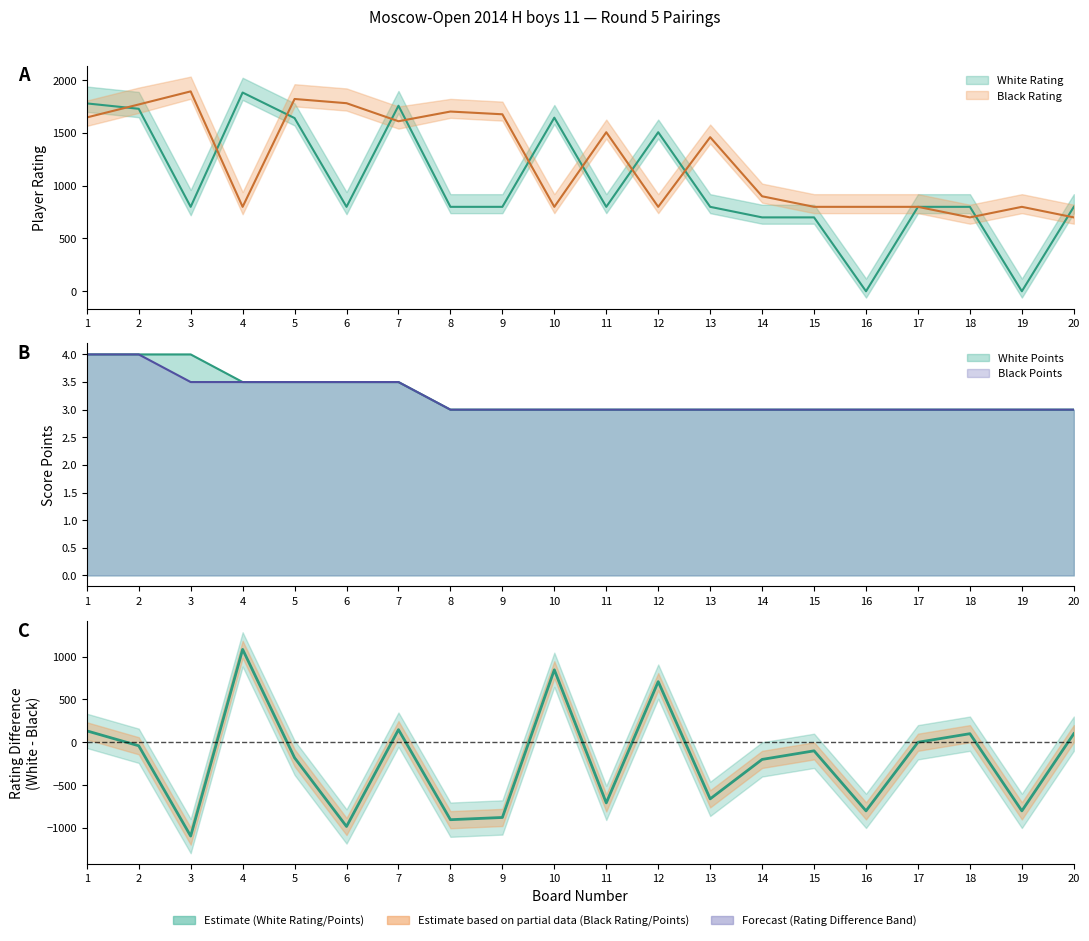

Rank the categories by White Rating value from lowest to highest.

16, 19, 14, 15, 3, 6, 8, 9, 11, 13, 17, 18, 20, 12, 5, 10, 2, 7, 1, 4